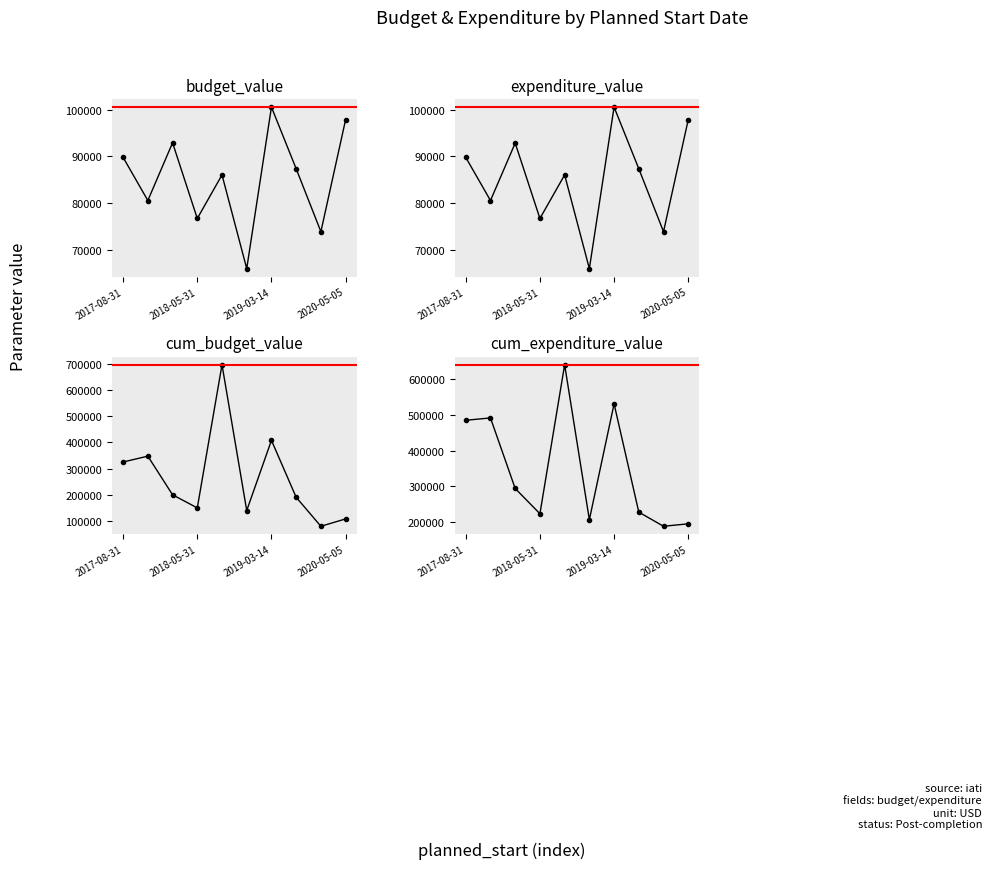

Reading left to right, transcribe all the data shown in this chart.

budget_value: 89756.5	80510.5	92883.3	76662.8	85998.7	65917.5	100537.4	87322.1	73833.8	97839.8
expenditure_value: 89756.5	80510.5	92818.3	76662.8	85998.7	65917.5	100537.4	87322.1	73833.8	97839.8
cum_budget_value: 325000.0	347223.0	200000.0	150000.0	695687.0	140000.0	407501.0	190452.0	80000.0	108070.0
cum_expenditure_value: 484861.0	491413.0	294359.0	223822.0	639983.0	207095.0	530739.0	228300.0	188821.0	195680.0